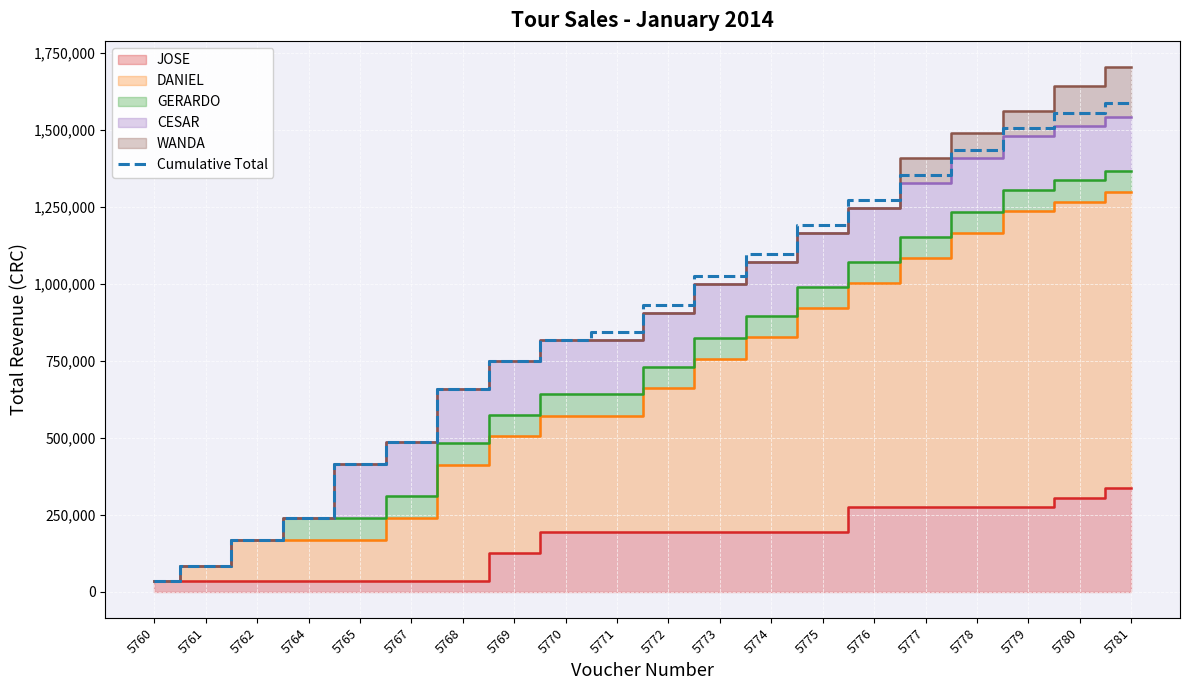

Reading left to right, extract all data points from this chart.

5760=32825	5761=83325	5762=169175	5764=238865	5765=413965	5767=485035	5768=657045	5769=749745	5770=816695	5771=842945	5772=932195	5773=1026695	5774=1098095	5775=1192595	5776=1273445	5777=1354295	5778=1435145	5779=1506545	5780=1555370	5781=1586870